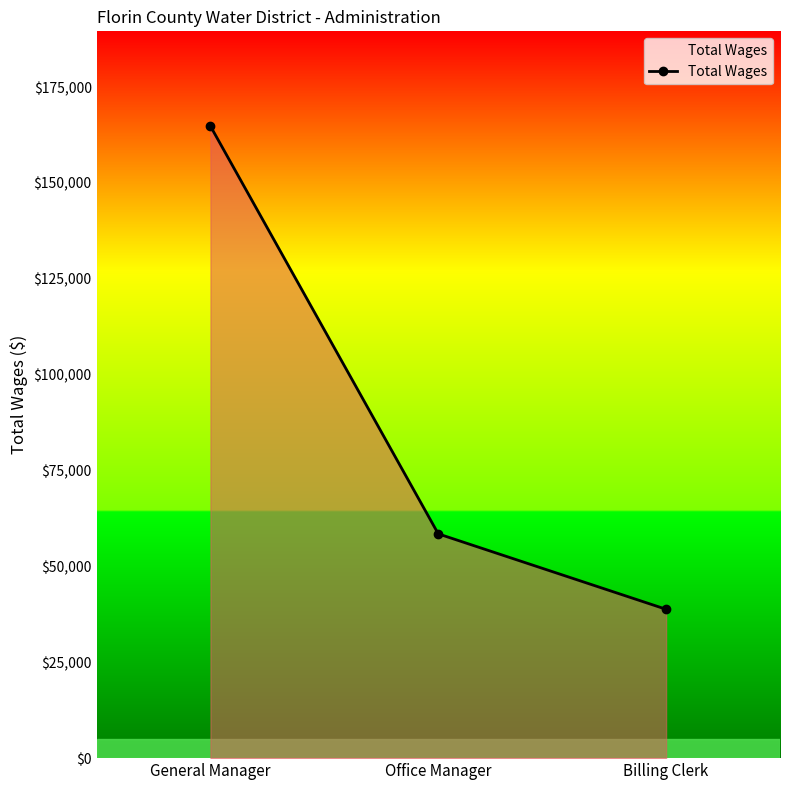

How many series are shown in this chart?

1